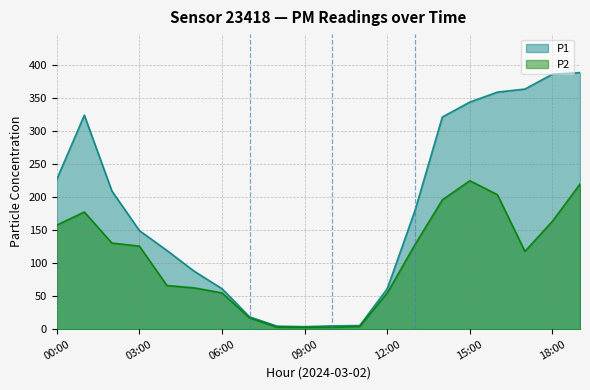

Rank the series by their maximum value, from lowest to highest.

P2, P1